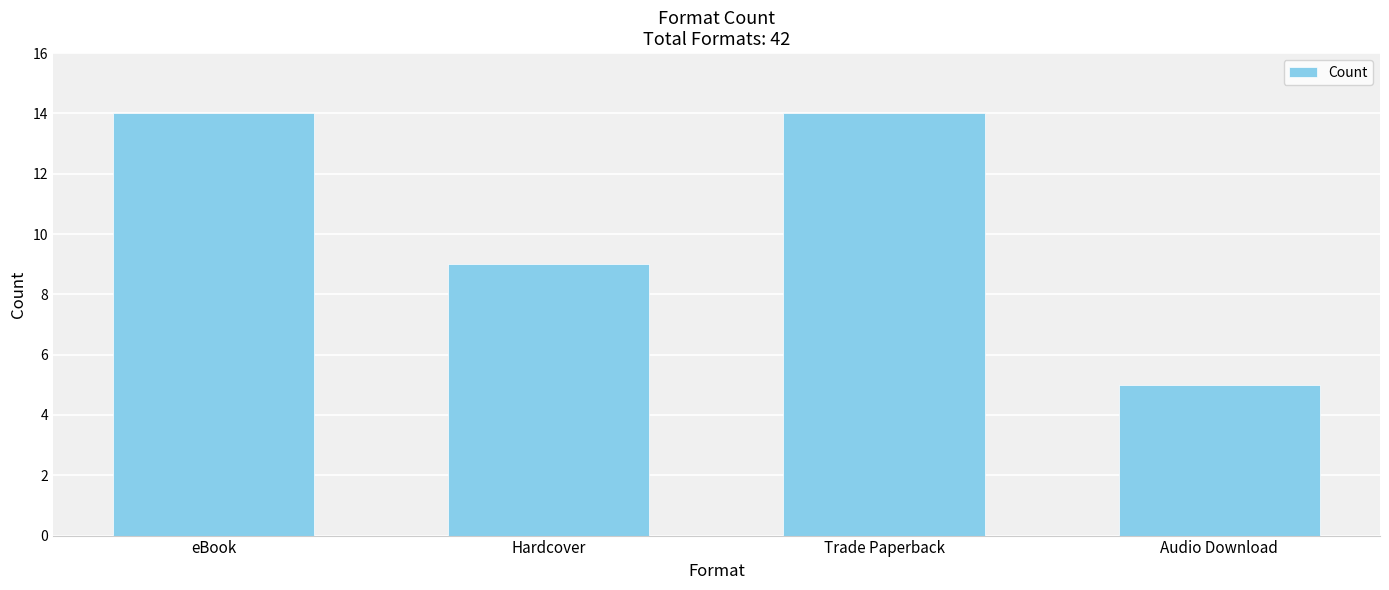

What is the sum of all values?

42